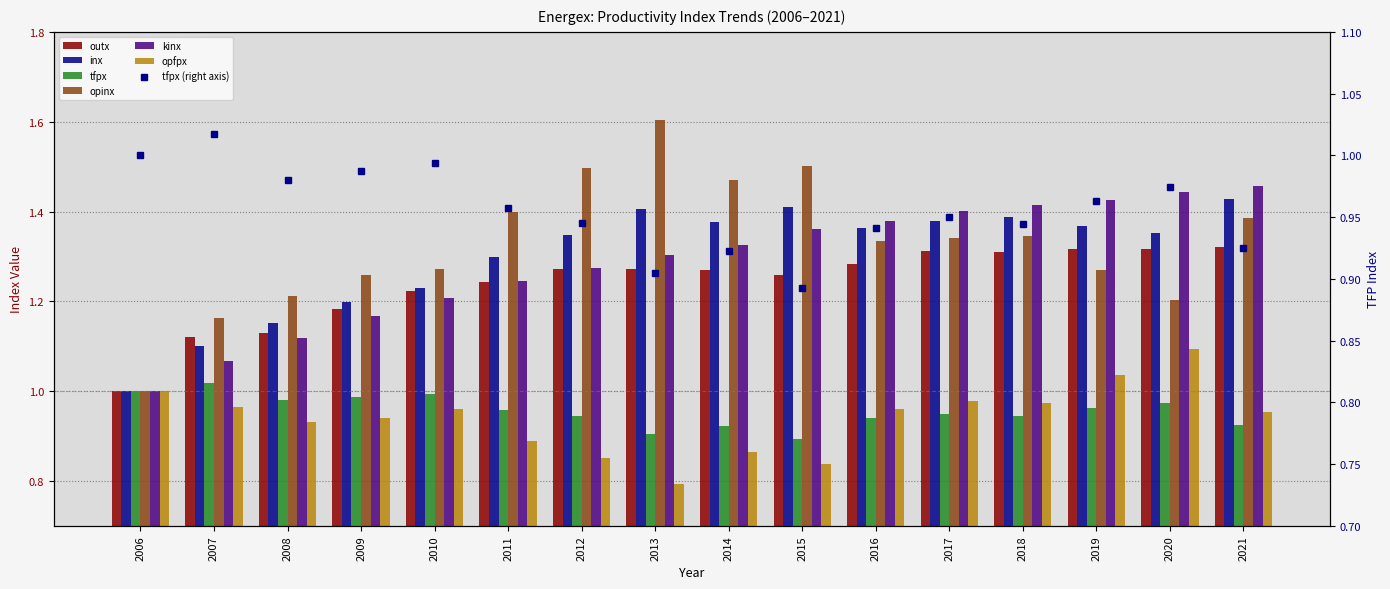

Between 2010 and 2017, which is larger?

2017